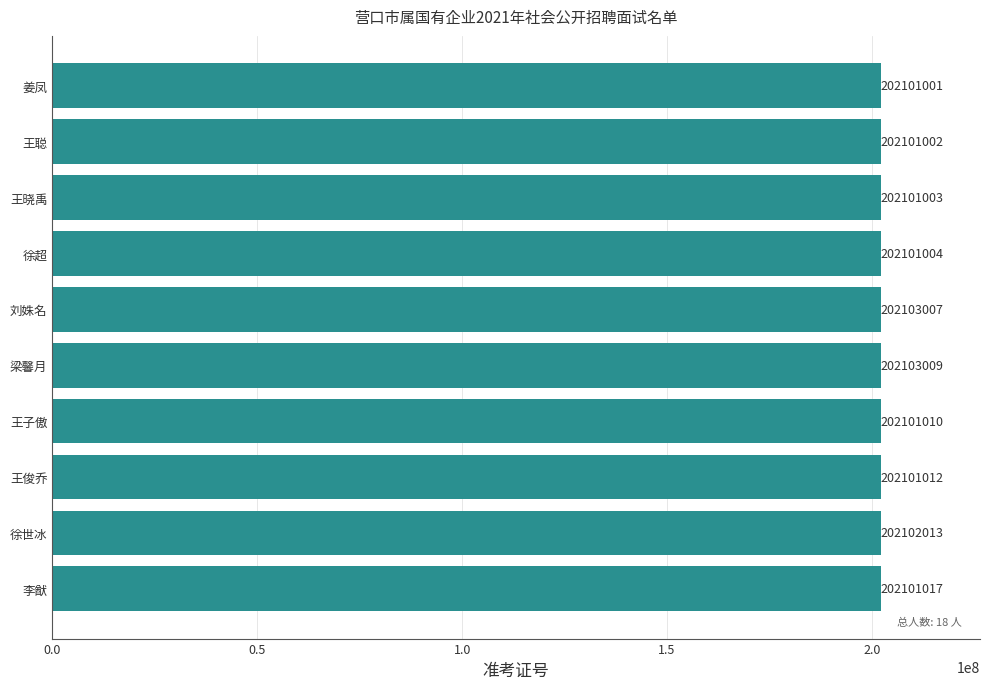

The chart shows a value of 134122393 at 刘姝名. True or false?

False